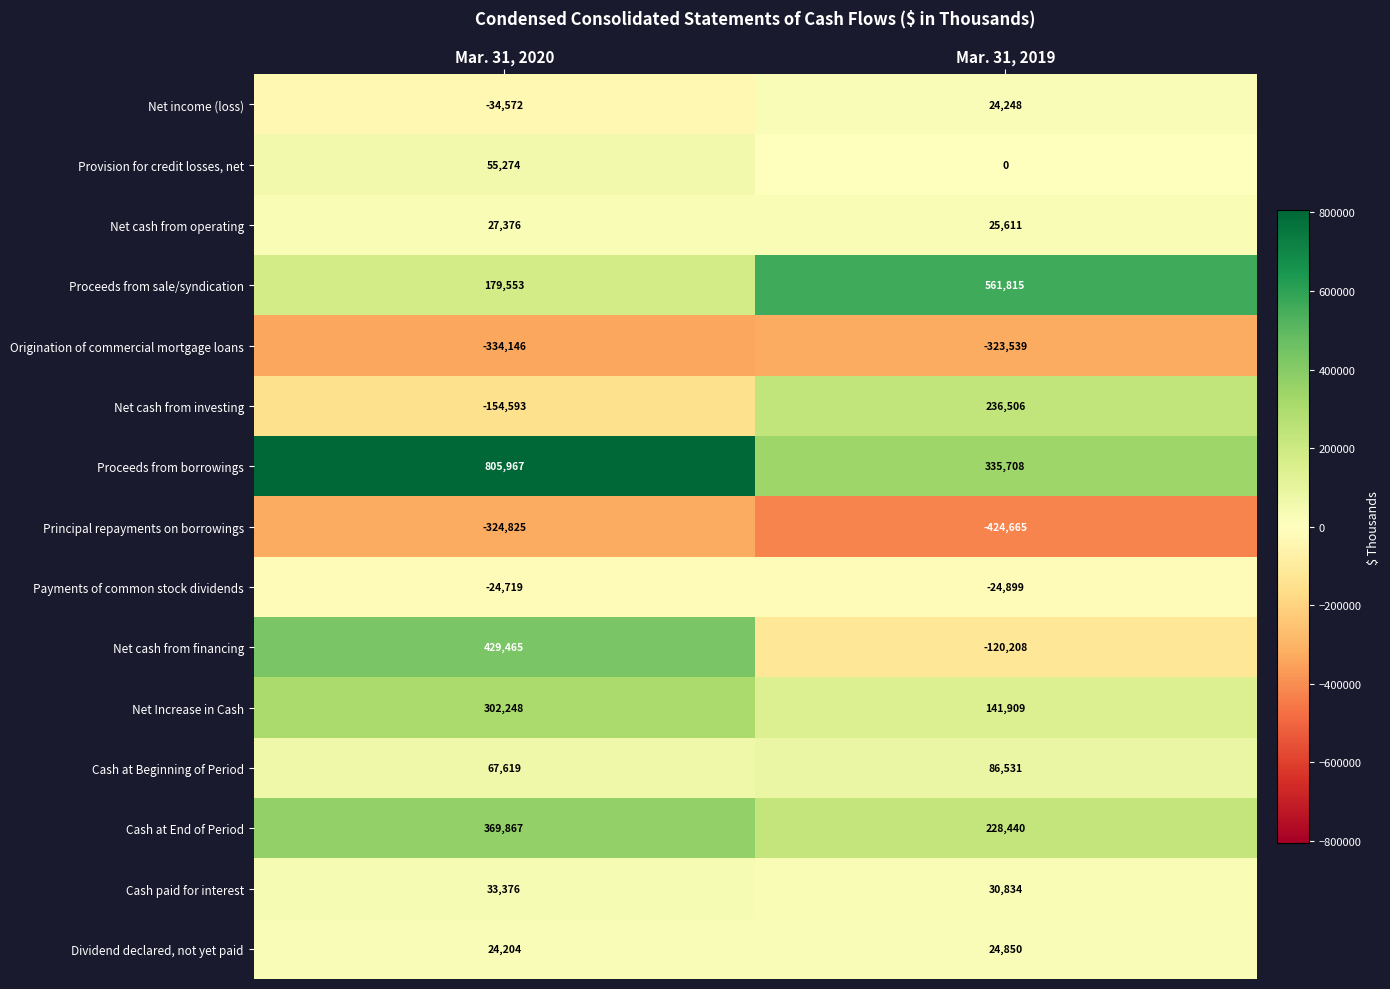

True or false: Dividend declared, not yet paid has a value of 24850 at Mar. 31, 2019.

True